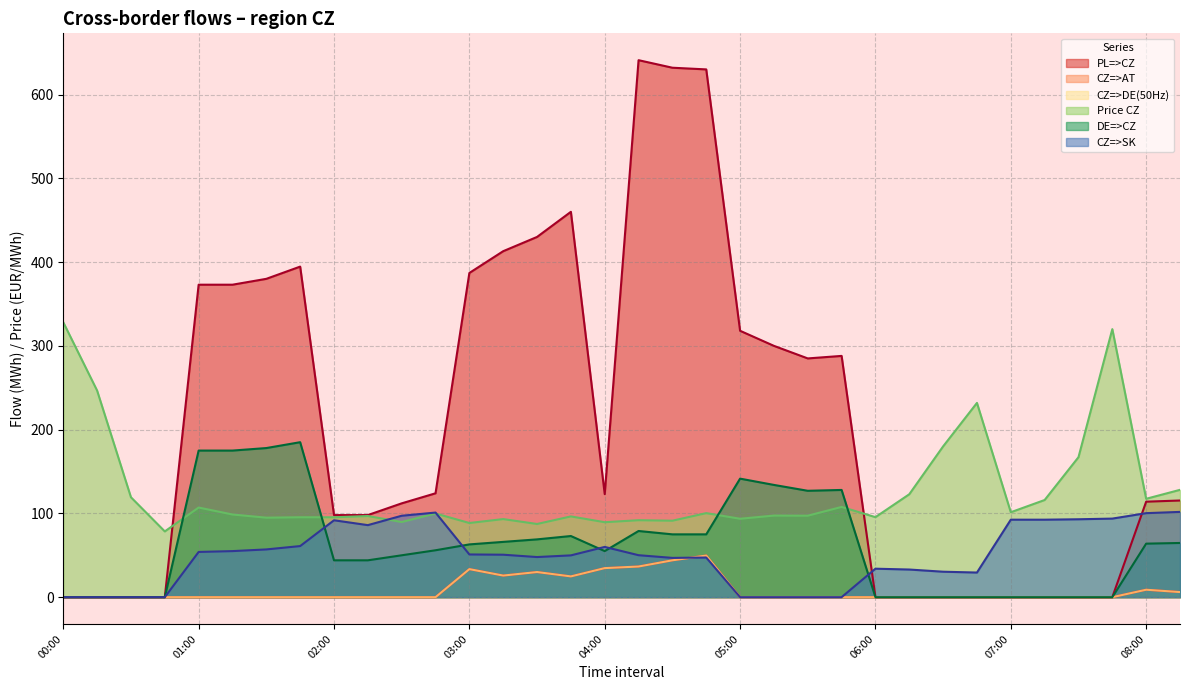

How many categories are shown in the chart?

34